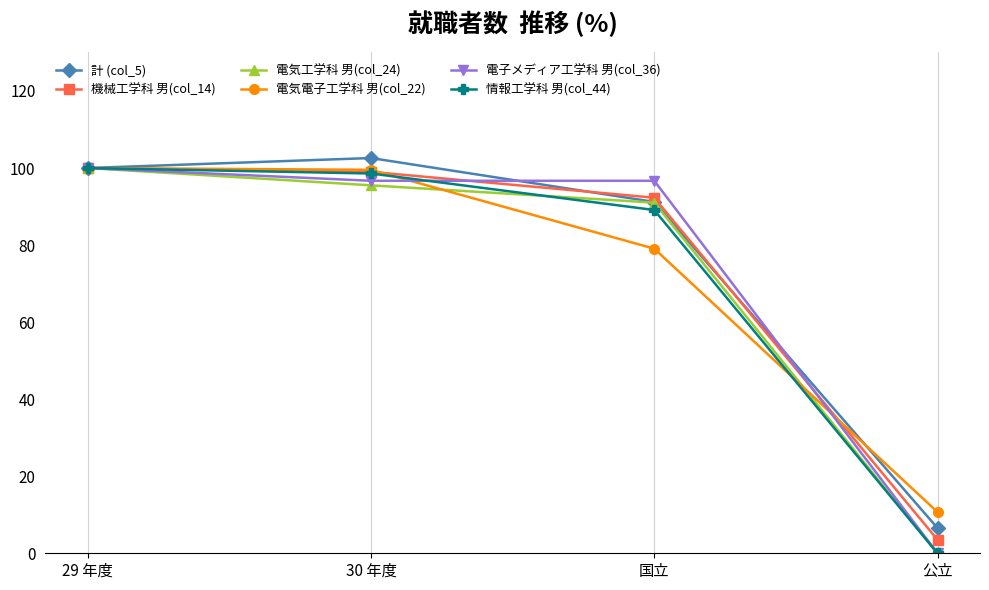

How many positive values does the 電子メディア工学科 男(col_36) series have?

3